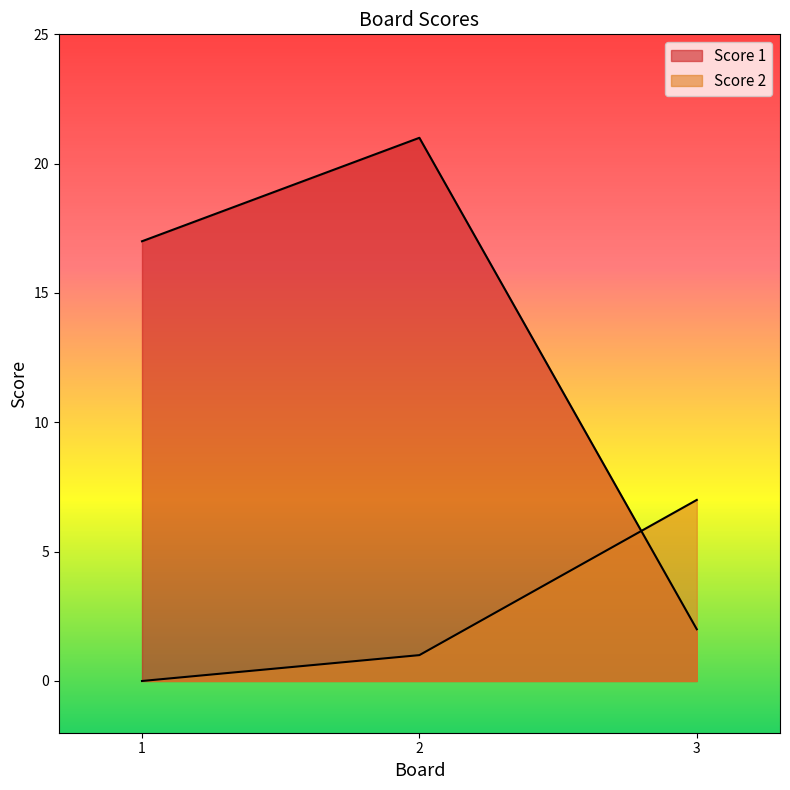

True or false: Score 2 has a value of 1 at 2.

True